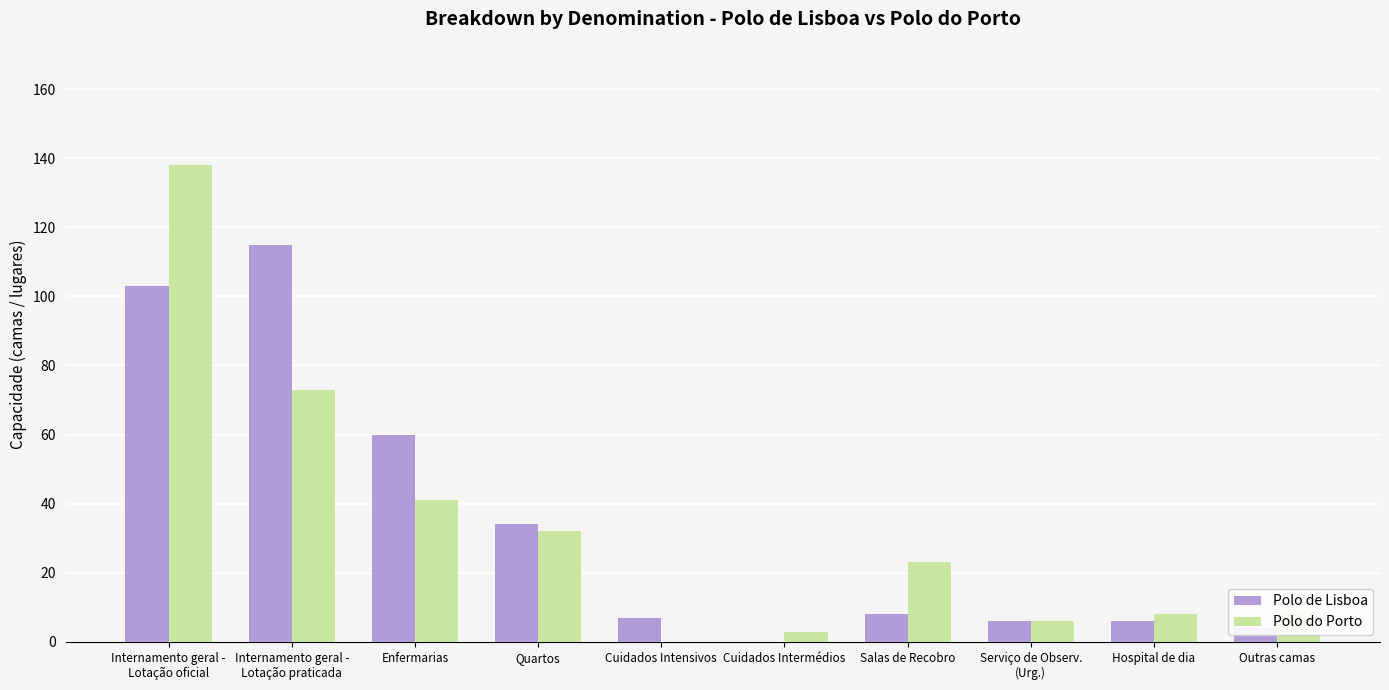

What is the maximum value shown in the chart?

138